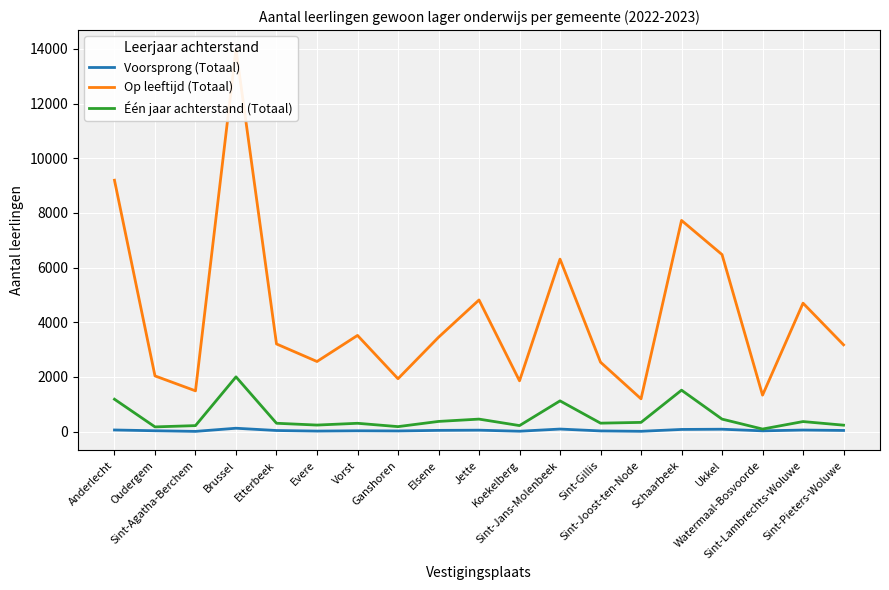

Reading right to left, transcribe all the data shown in this chart.

Voorsprong (Totaal): Sint-Pieters-Woluwe=41	Sint-Lambrechts-Woluwe=56	Watermaal-Bosvoorde=27	Ukkel=86	Schaarbeek=78	Sint-Joost-ten-Node=10	Sint-Gillis=24	Sint-Jans-Molenbeek=92	Koekelberg=13	Jette=51	Elsene=44	Ganshoren=23	Vorst=29	Evere=18	Etterbeek=39	Brussel=122	Sint-Agatha-Berchem=7	Oudergem=30	Anderlecht=58
Op leeftijd (Totaal): Sint-Pieters-Woluwe=3173	Sint-Lambrechts-Woluwe=4697	Watermaal-Bosvoorde=1332	Ukkel=6474	Schaarbeek=7723	Sint-Joost-ten-Node=1198	Sint-Gillis=2538	Sint-Jans-Molenbeek=6308	Koekelberg=1856	Jette=4814	Elsene=3449	Ganshoren=1933	Vorst=3517	Evere=2563	Etterbeek=3205	Brussel=13987	Sint-Agatha-Berchem=1490	Oudergem=2036	Anderlecht=9194
Één jaar achterstand (Totaal): Sint-Pieters-Woluwe=234	Sint-Lambrechts-Woluwe=366	Watermaal-Bosvoorde=92	Ukkel=456	Schaarbeek=1514	Sint-Joost-ten-Node=336	Sint-Gillis=308	Sint-Jans-Molenbeek=1123	Koekelberg=219	Jette=456	Elsene=371	Ganshoren=181	Vorst=303	Evere=238	Etterbeek=304	Brussel=2001	Sint-Agatha-Berchem=218	Oudergem=171	Anderlecht=1183